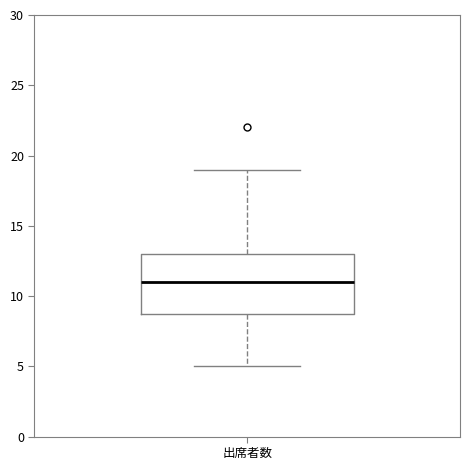

Transcribe this box plot: give where the median line is, the range the box spans, and where the two whiskers end, as read against the y-axis. The values are not printed on the chart, so give them approximately, as read against the axis.

median 11, box 9 to 13, whiskers 5 to 19